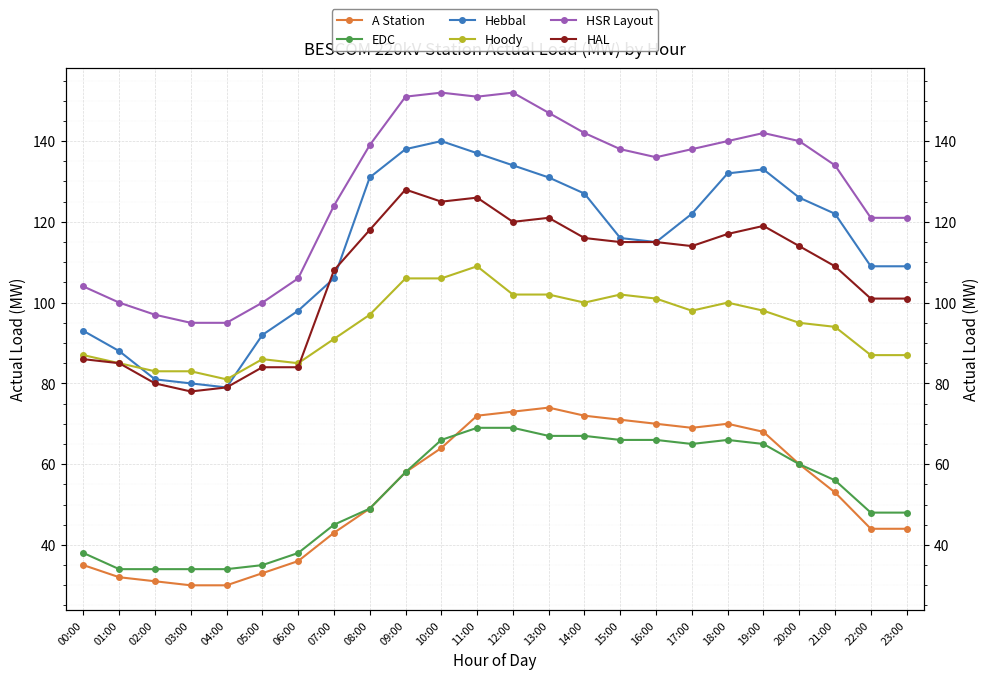

Does the chart display data point markers on the line(s)?

Yes